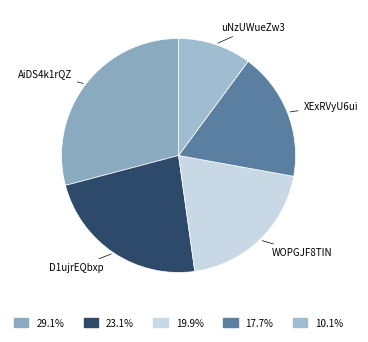

How many slices are in this pie chart?

5